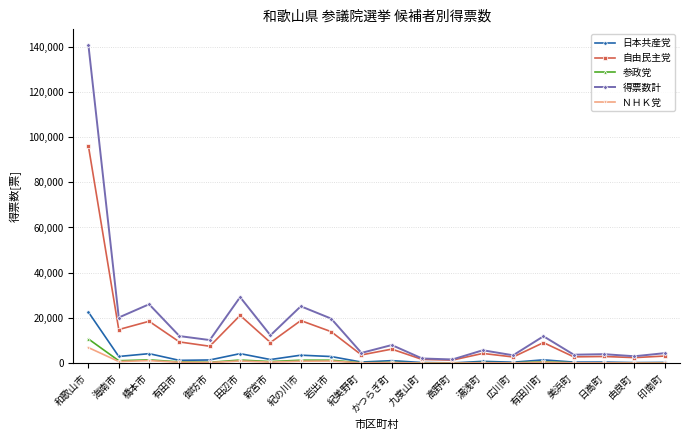

What is the total value across all series at 紀の川市?

49691